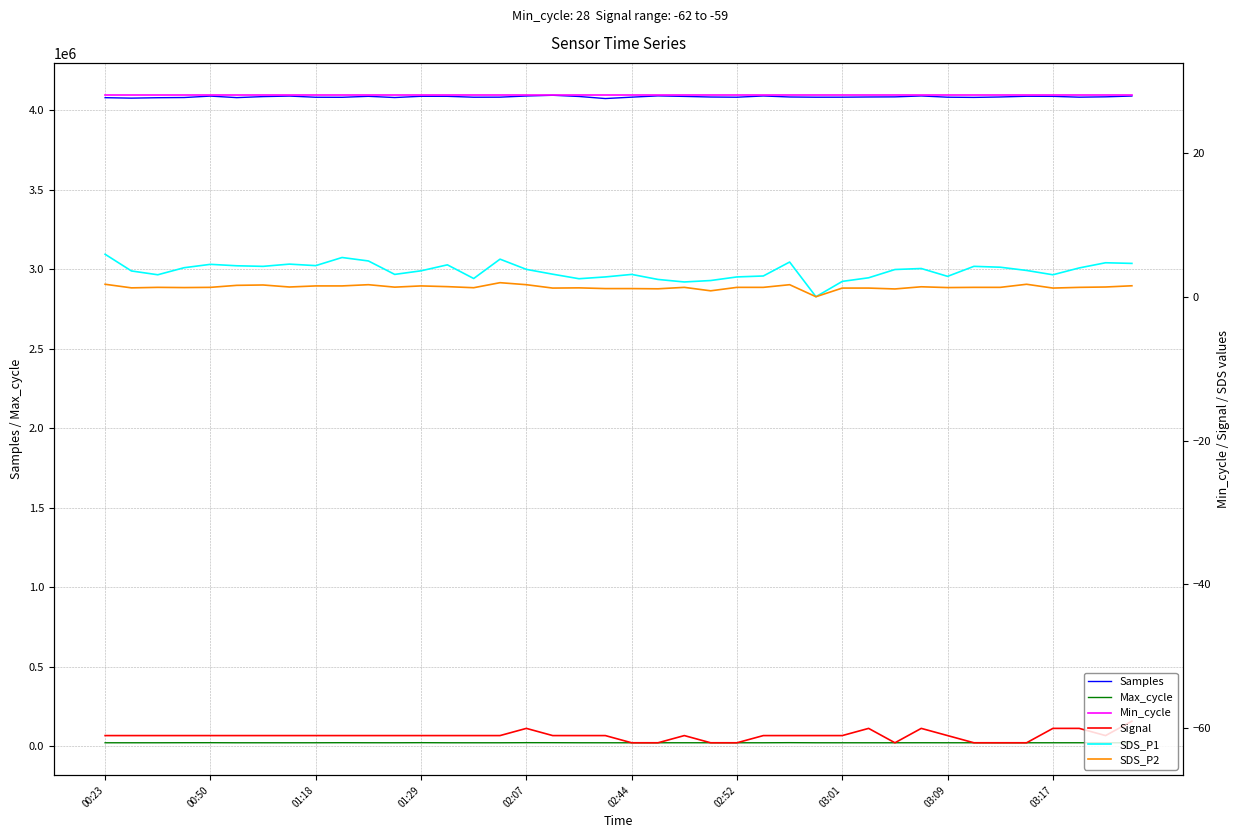

How many positive values does the SDS_P2 series have?

39